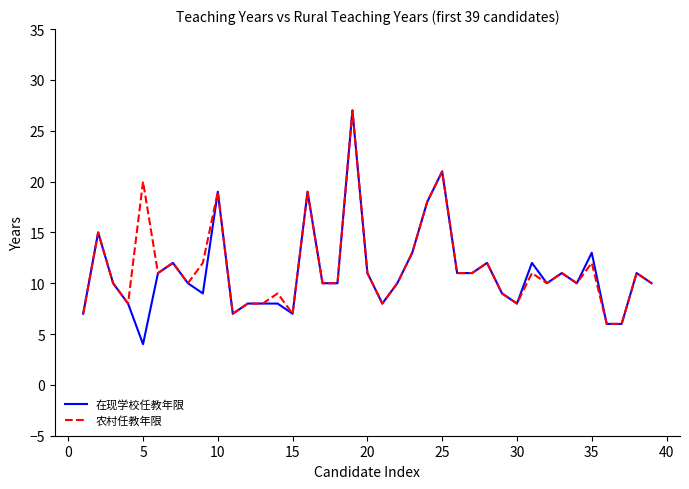

Which series has the widest spread of values?

在现学校任教年限